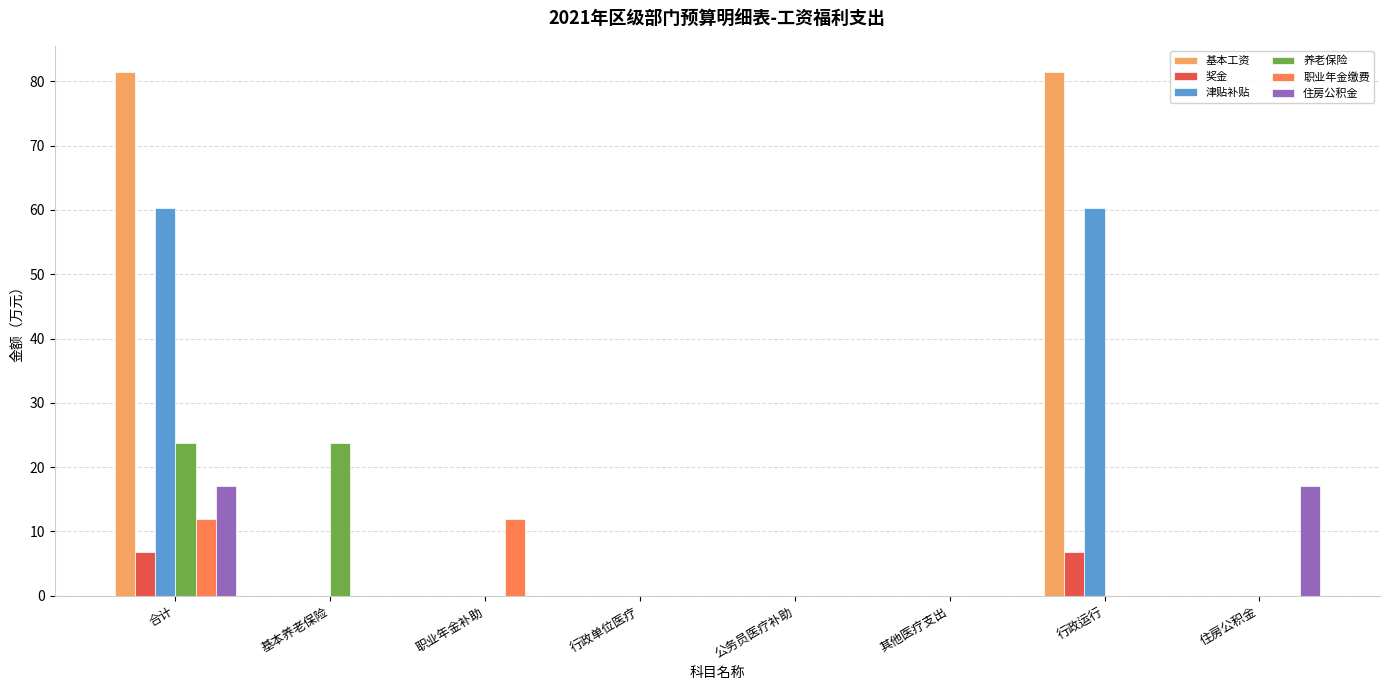

Reading right to left, list all the values displayed in this chart.

基本工资: 住房公积金=0.0	行政运行=81.5	其他医疗支出=0.0	公务员医疗补助=0.0	行政单位医疗=0.0	职业年金补助=0.0	基本养老保险=0.0	合计=81.5
奖金: 住房公积金=0.0	行政运行=6.8	其他医疗支出=0.0	公务员医疗补助=0.0	行政单位医疗=0.0	职业年金补助=0.0	基本养老保险=0.0	合计=6.8
津贴补贴: 住房公积金=0.0	行政运行=60.4	其他医疗支出=0.0	公务员医疗补助=0.0	行政单位医疗=0.0	职业年金补助=0.0	基本养老保险=0.0	合计=60.4
养老保险: 住房公积金=0.0	行政运行=0.0	其他医疗支出=0.0	公务员医疗补助=0.0	行政单位医疗=0.0	职业年金补助=0.0	基本养老保险=23.8	合计=23.8
职业年金缴费: 住房公积金=0.0	行政运行=0.0	其他医疗支出=0.0	公务员医疗补助=0.0	行政单位医疗=0.0	职业年金补助=11.9	基本养老保险=0.0	合计=11.9
住房公积金: 住房公积金=17.0	行政运行=0.0	其他医疗支出=0.0	公务员医疗补助=0.0	行政单位医疗=0.0	职业年金补助=0.0	基本养老保险=0.0	合计=17.0